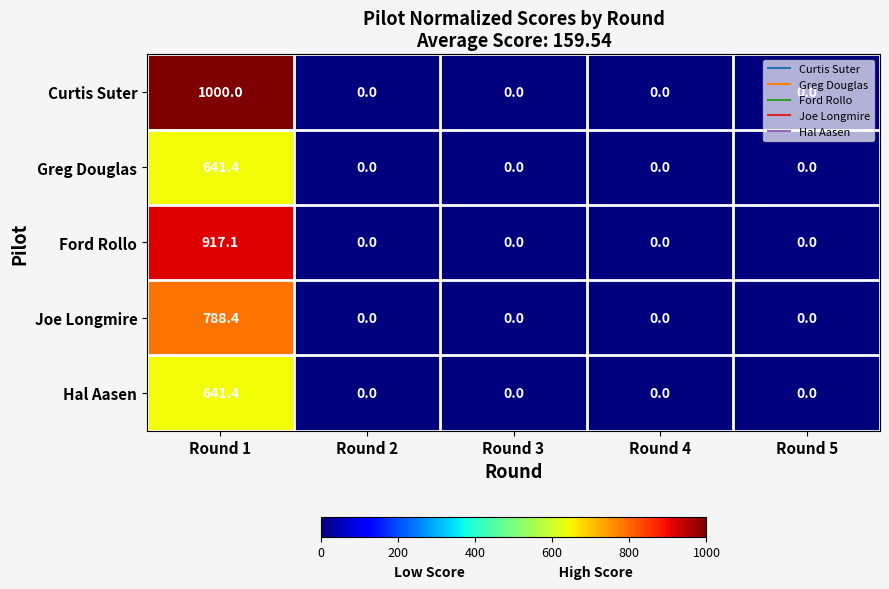

Which label corresponds to the largest value in the chart?

Round 1